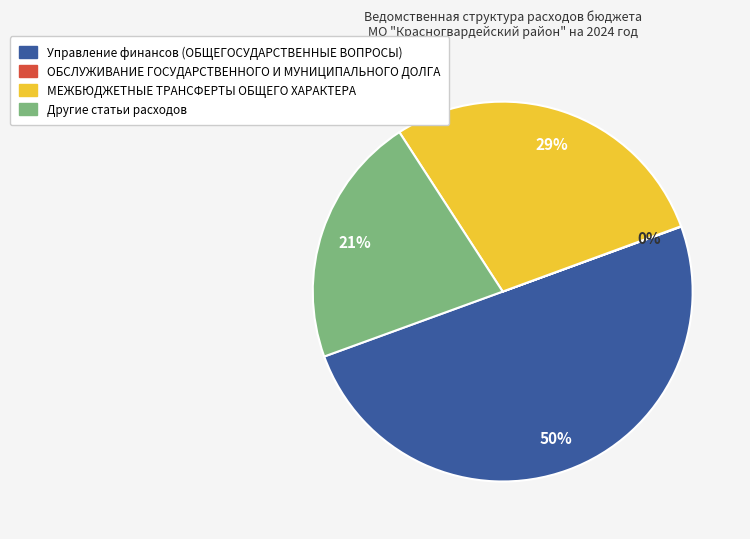

Does МЕЖБЮДЖЕТНЫЕ ТРАНСФЕРТЫ ОБЩЕГО ХАРАКТЕРА represent more than half of the total?

No